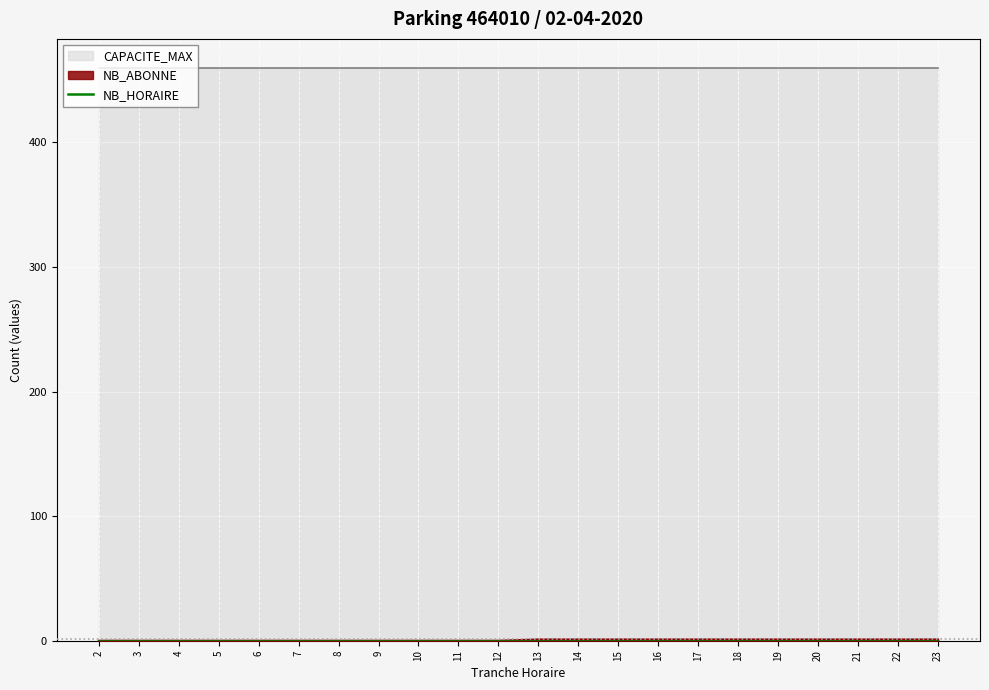

At which category does the chart reach its peak across all series?

2